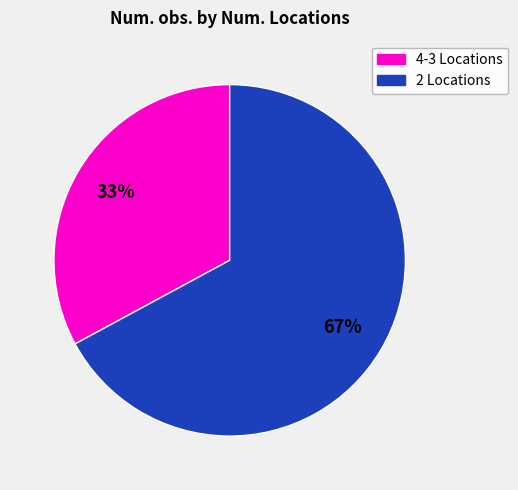

Is there a majority slice in this chart?

Yes